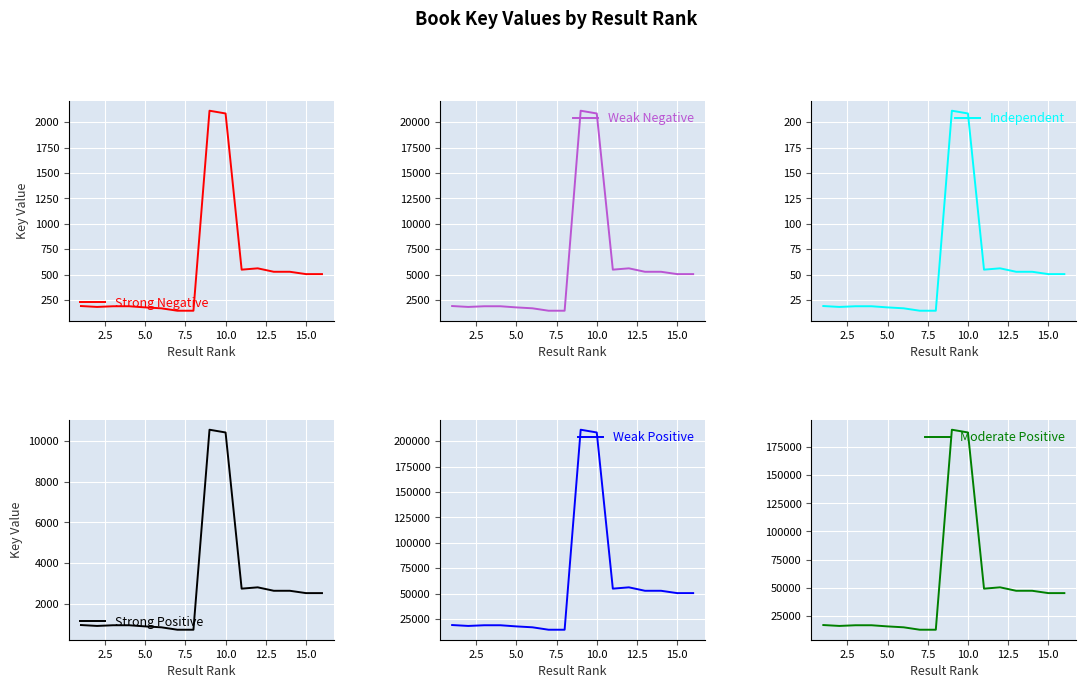

Is the value of Weak Negative at 10.0 greater than the value of Independent at 12?

Yes